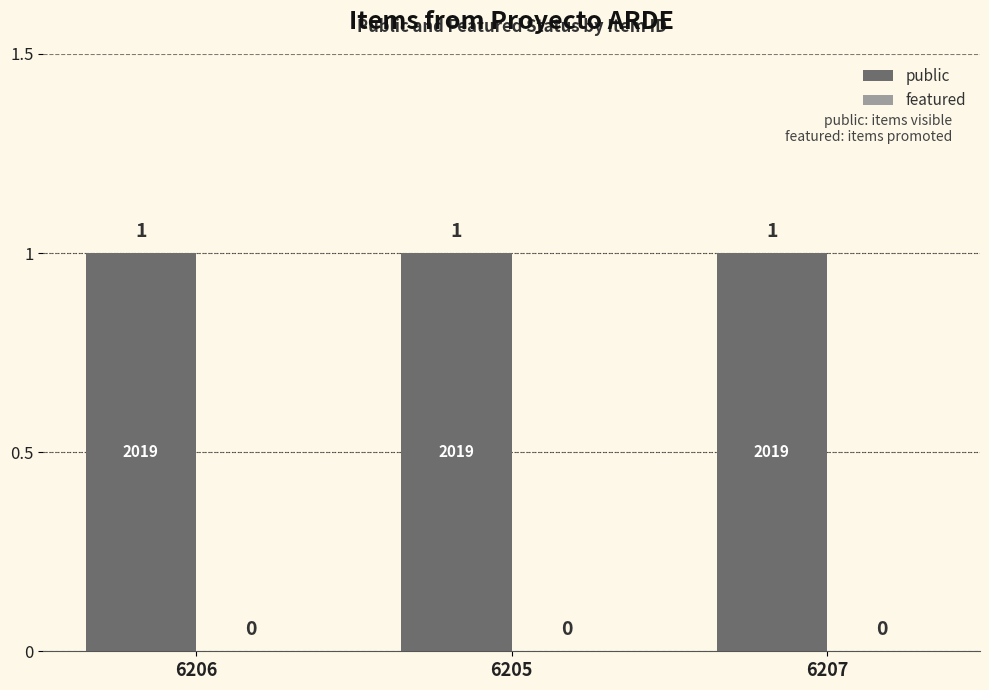

At which category is the sum across all series the highest?

6206